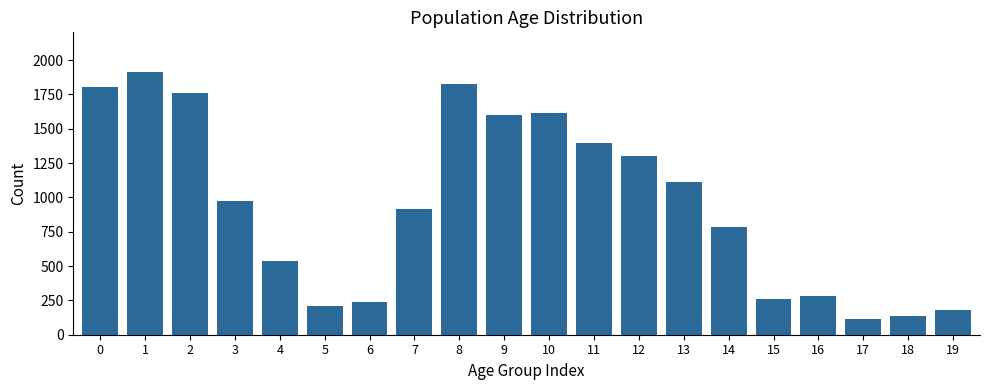

Reading left to right, list all the values displayed in this chart.

1804	1915	1758	972	539	210	241	913	1827	1598	1616	1398	1305	1115	785	258	282	116	137	183